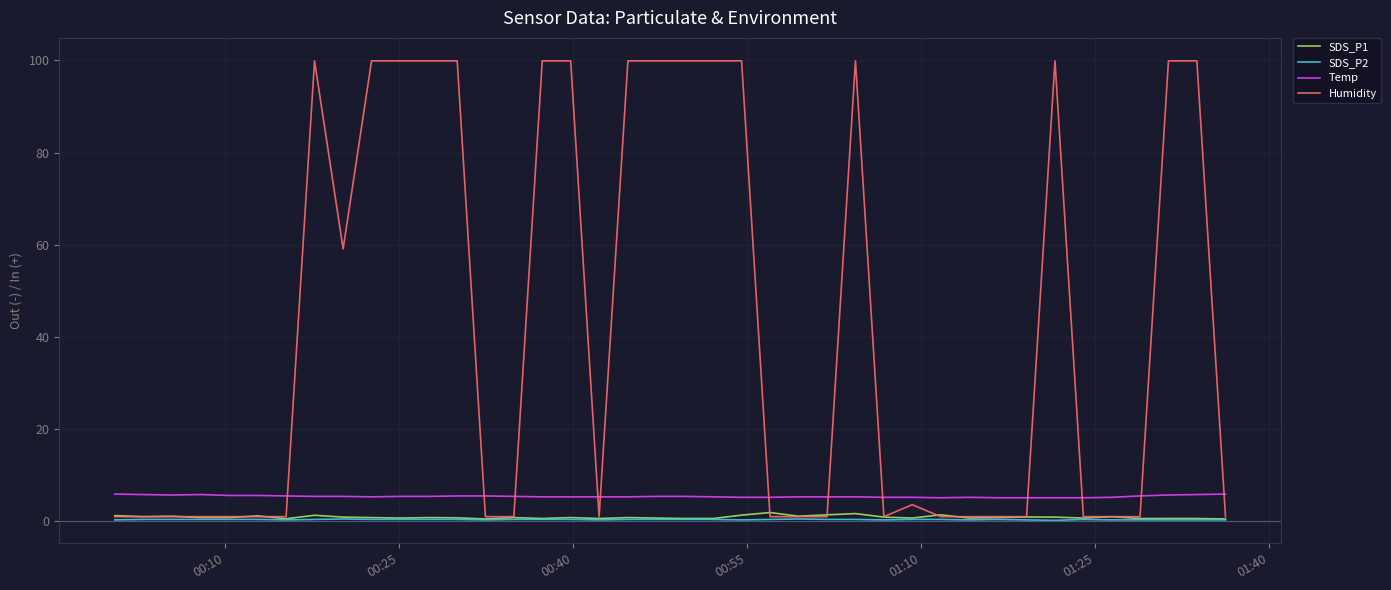

Which series has the largest range (max minus min)?

Humidity